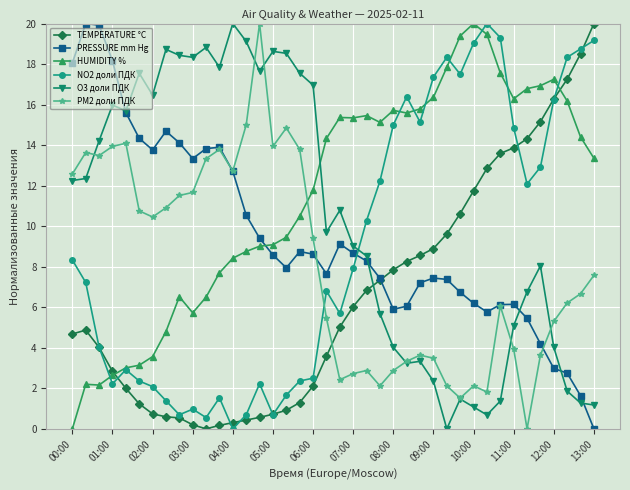

What is the value of the PM2 доли ПДК point at the 7th from the left?

10.5